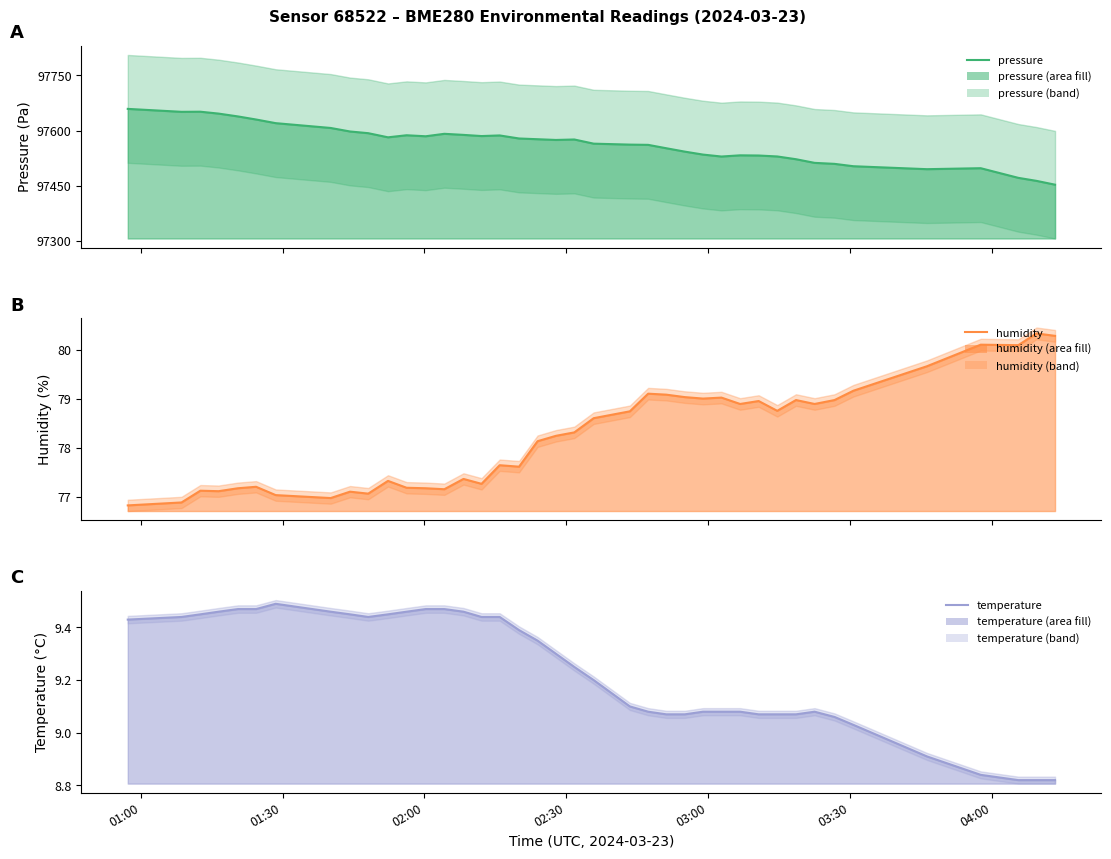

What is the difference between the maximum and minimum values in the humidity series?

3.5